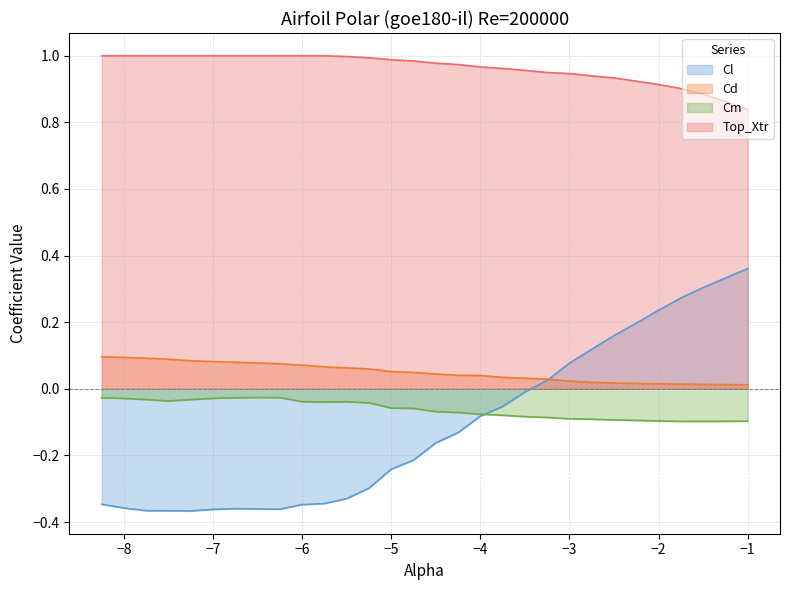

Which series changed the most between −8 and −2?

Cl